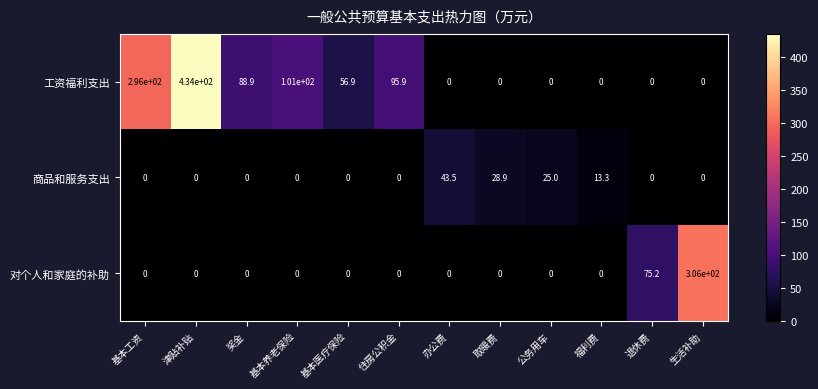

Rank the series by their average value, from lowest to highest.

商品和服务支出, 对个人和家庭的补助, 工资福利支出